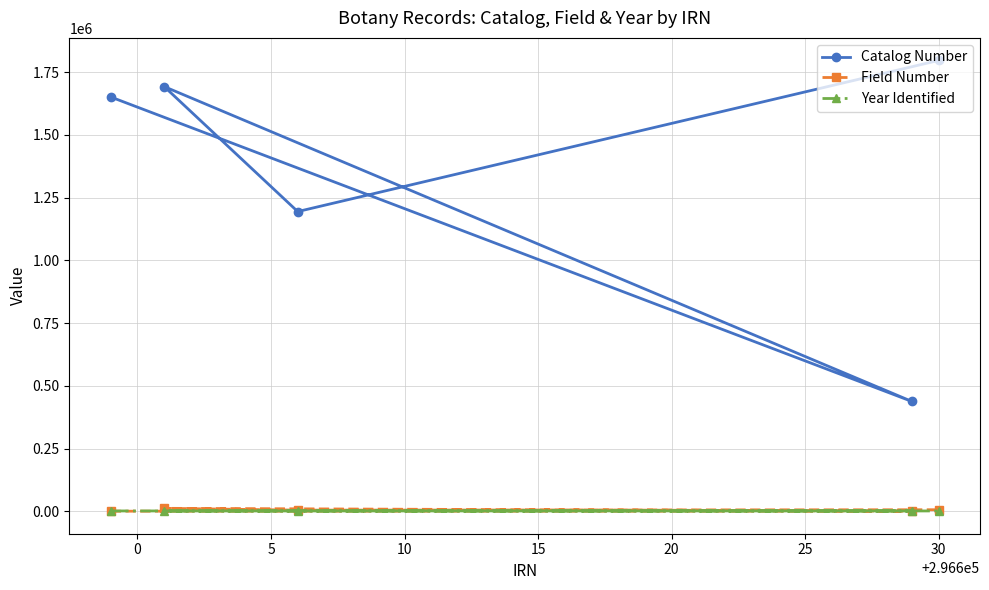

What are all the series names shown in the legend?

Catalog Number, Field Number, Year Identified